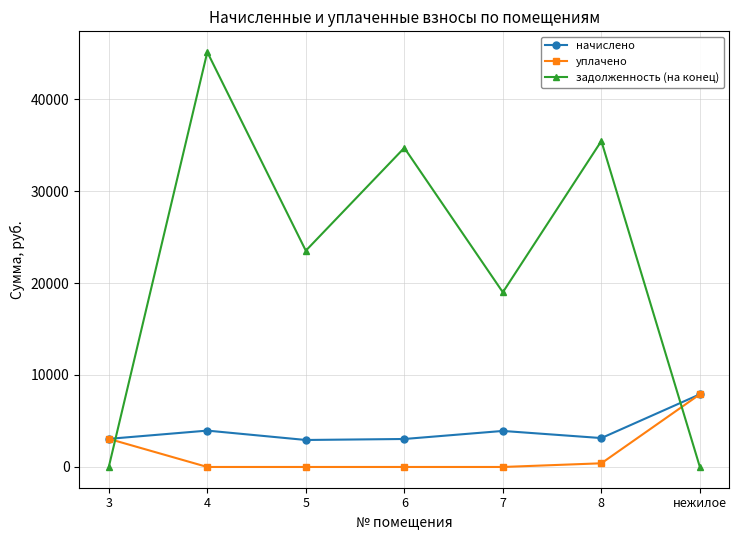

What is the spread (max minus min) of values at 4?

45106.0